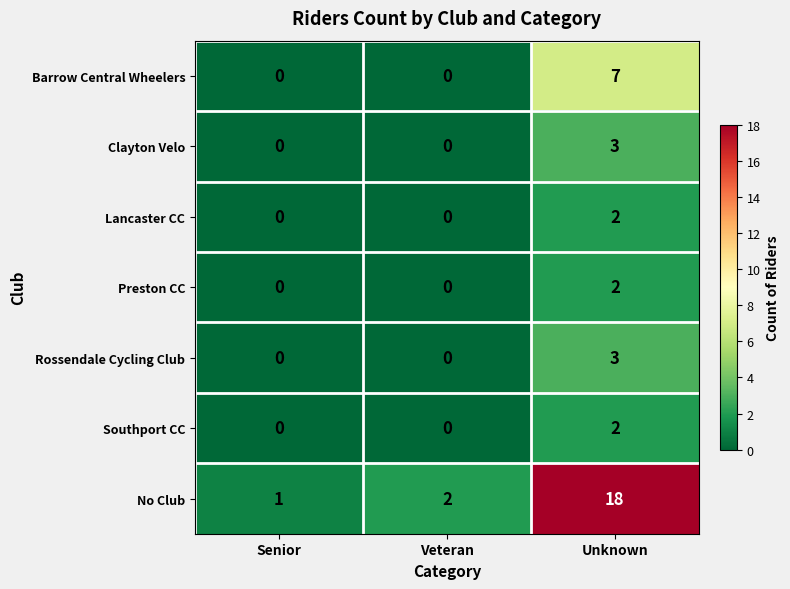

Reading left to right, list all the values displayed in this chart.

Barrow Central Wheelers: 0	0	7
Clayton Velo: 0	0	3
Lancaster CC: 0	0	2
Preston CC: 0	0	2
Rossendale Cycling Club: 0	0	3
Southport CC: 0	0	2
No Club: 1	2	18